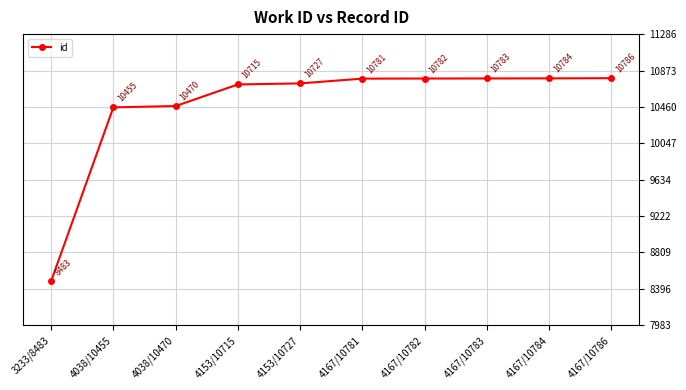

How many series are shown in this chart?

1